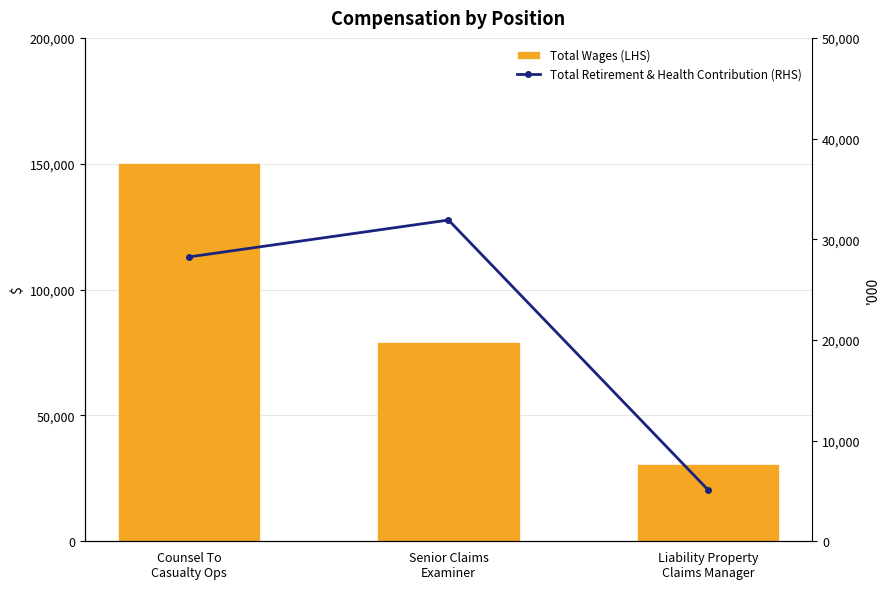

Rank the series by their average value, from highest to lowest.

Total Wages (LHS), Total Retirement & Health Contribution (RHS)